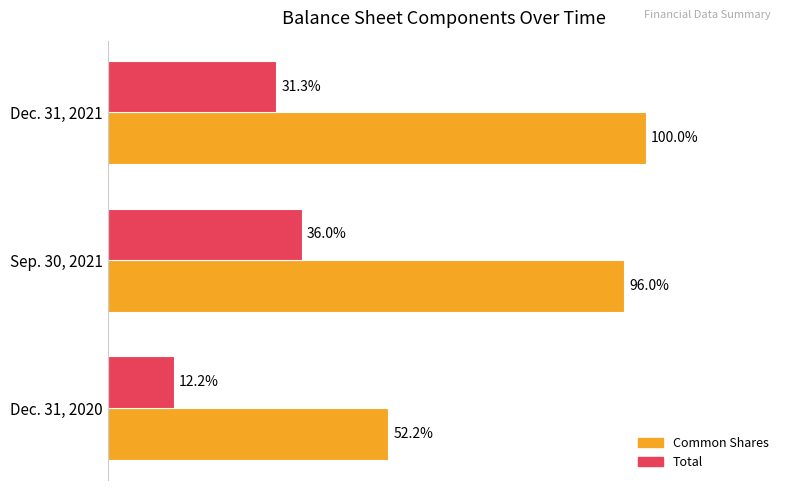

What are all the series names shown in the legend?

Common Shares, Total